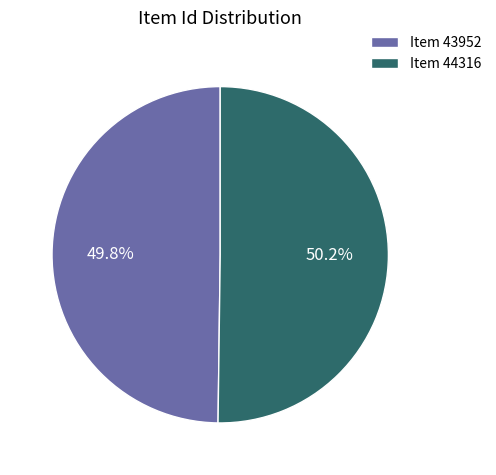

How many slices are in this pie chart?

2